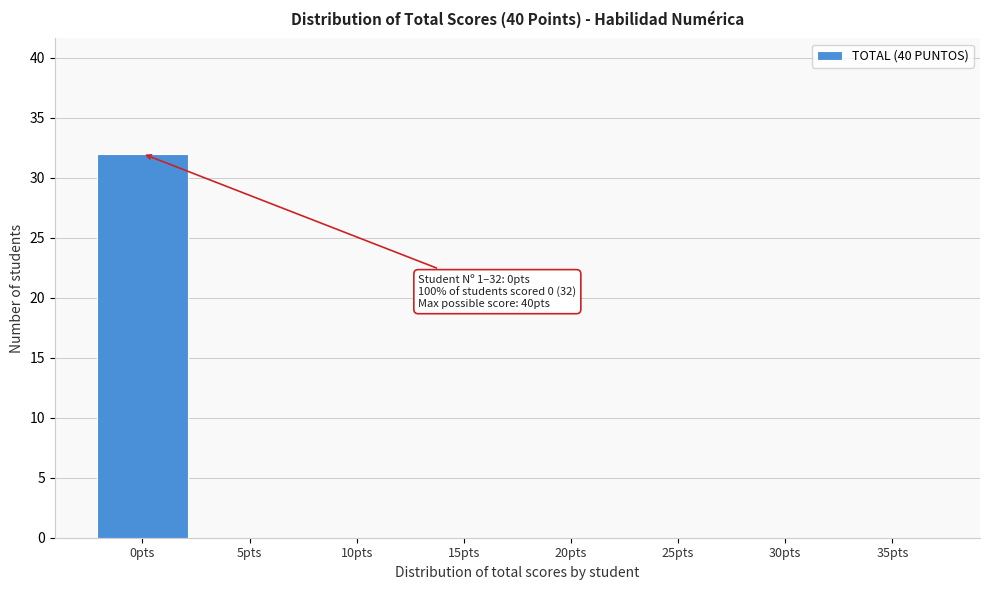

Reading right to left, extract all data points from this chart.

35pts=0	30pts=0	25pts=0	20pts=0	15pts=0	10pts=0	5pts=0	0pts=32